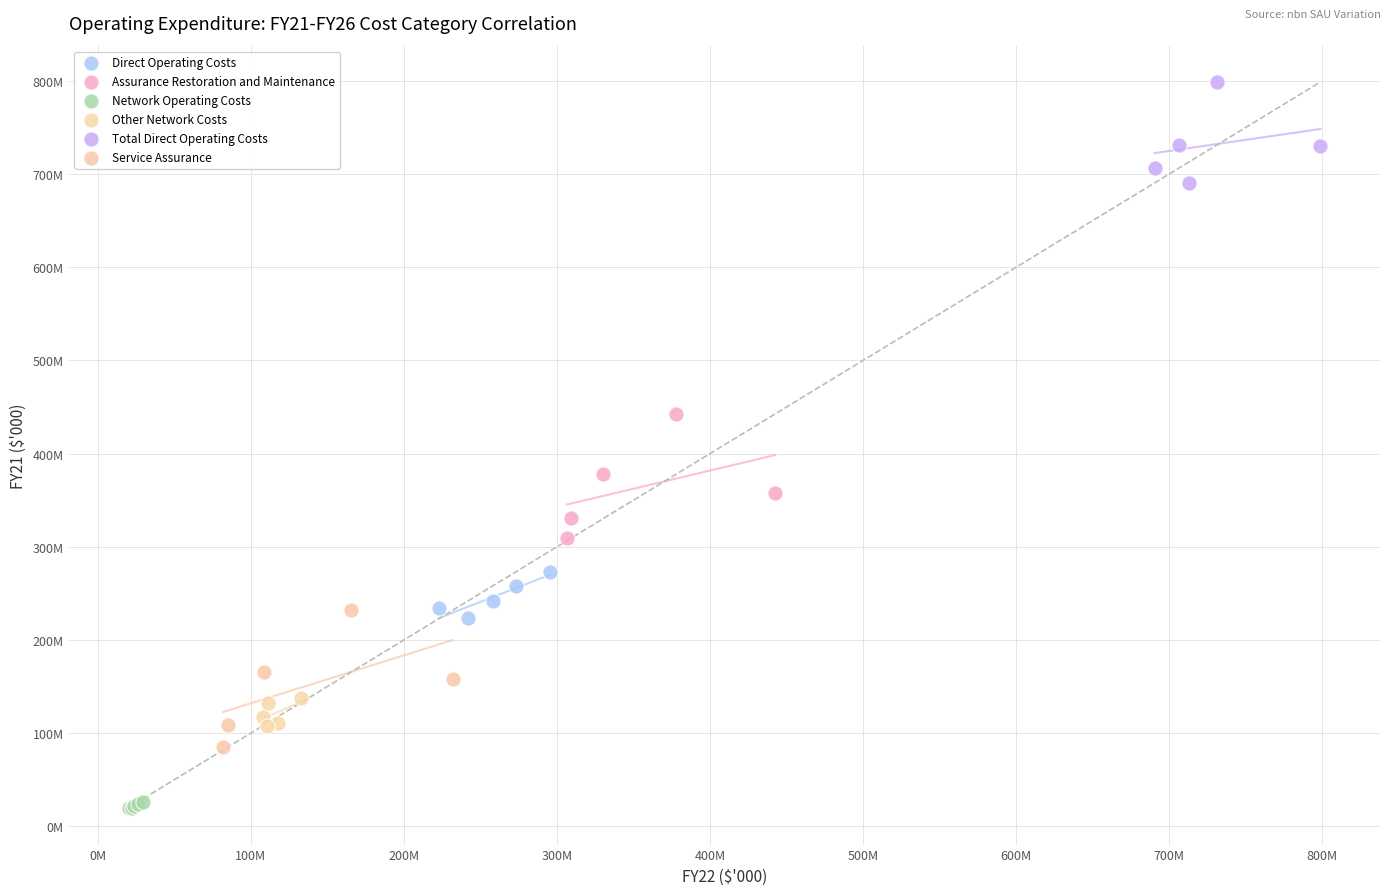

Which series reaches the minimum Y coordinate?

Network Operating Costs